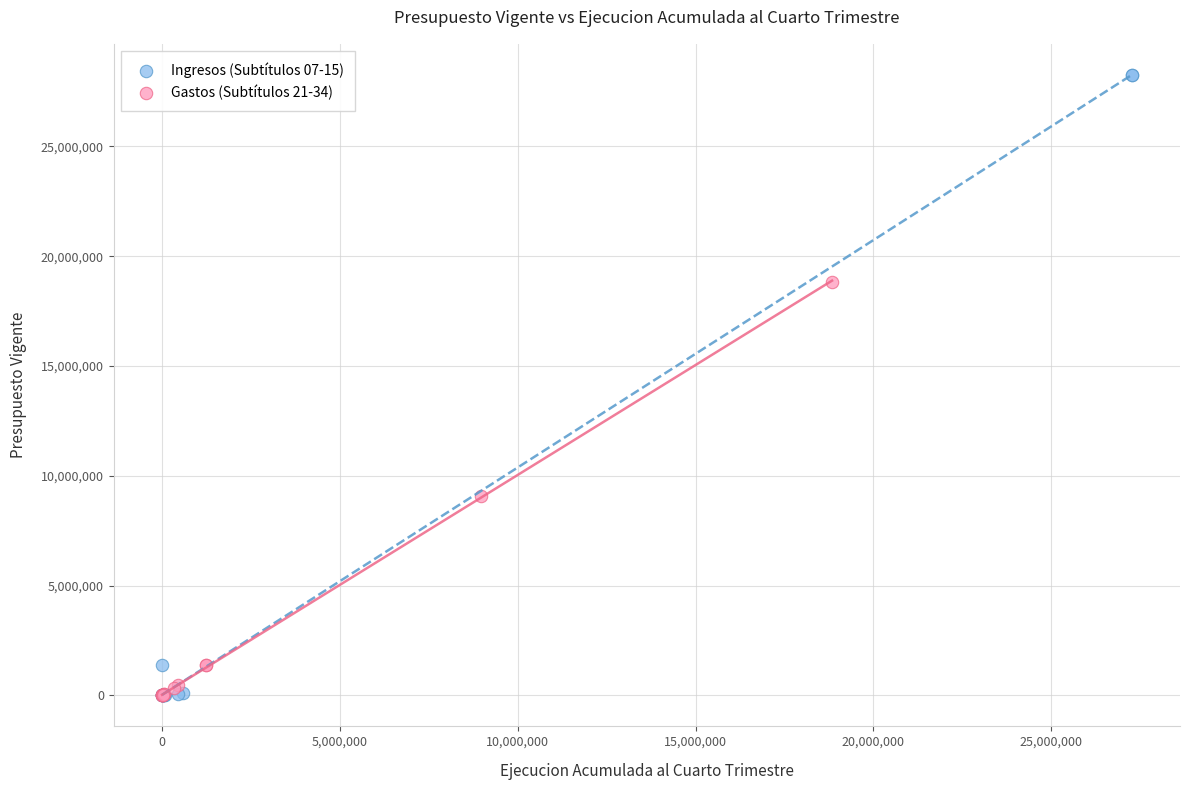

Which series reaches the maximum Y coordinate?

Ingresos (Subtítulos 07-15)